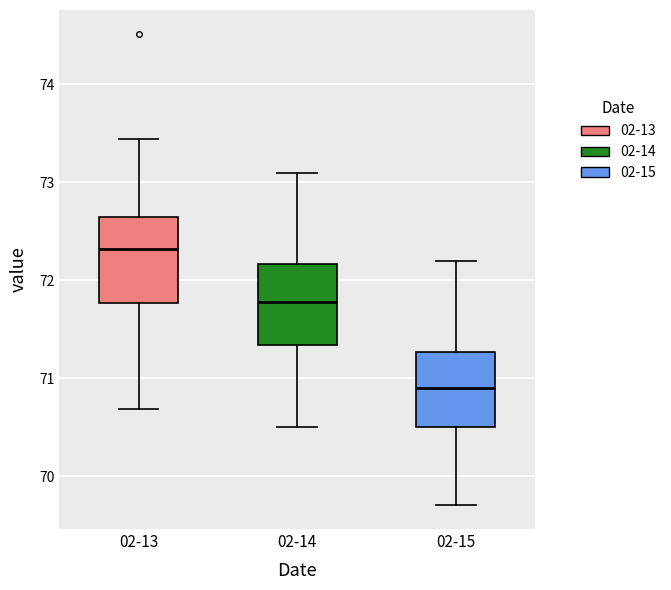

Reading left to right, read every box against the y-axis: the position of its median line, the range the box covers, and the ends of its whiskers. The values are not printed on the chart, so give them approximately, as read against the axis.

02-13: median 72.3, box 71.8 to 72.6, whiskers 70.7 to 73.4
02-14: median 71.8, box 71.3 to 72.2, whiskers 70.5 to 73.1
02-15: median 70.9, box 70.5 to 71.3, whiskers 69.7 to 72.2